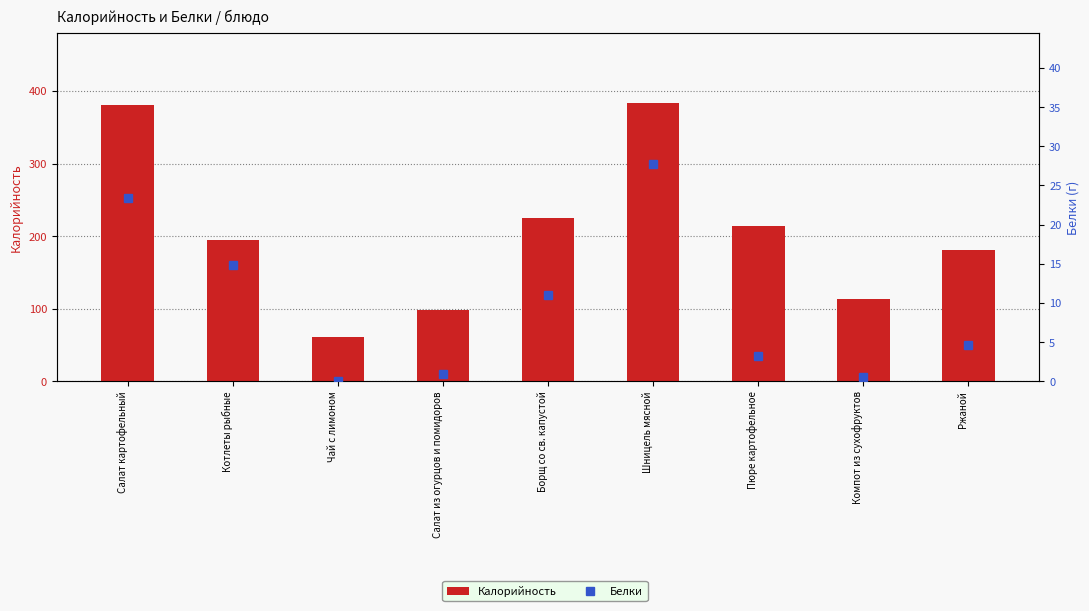

At how many categories does at least one series exceed 158?

6